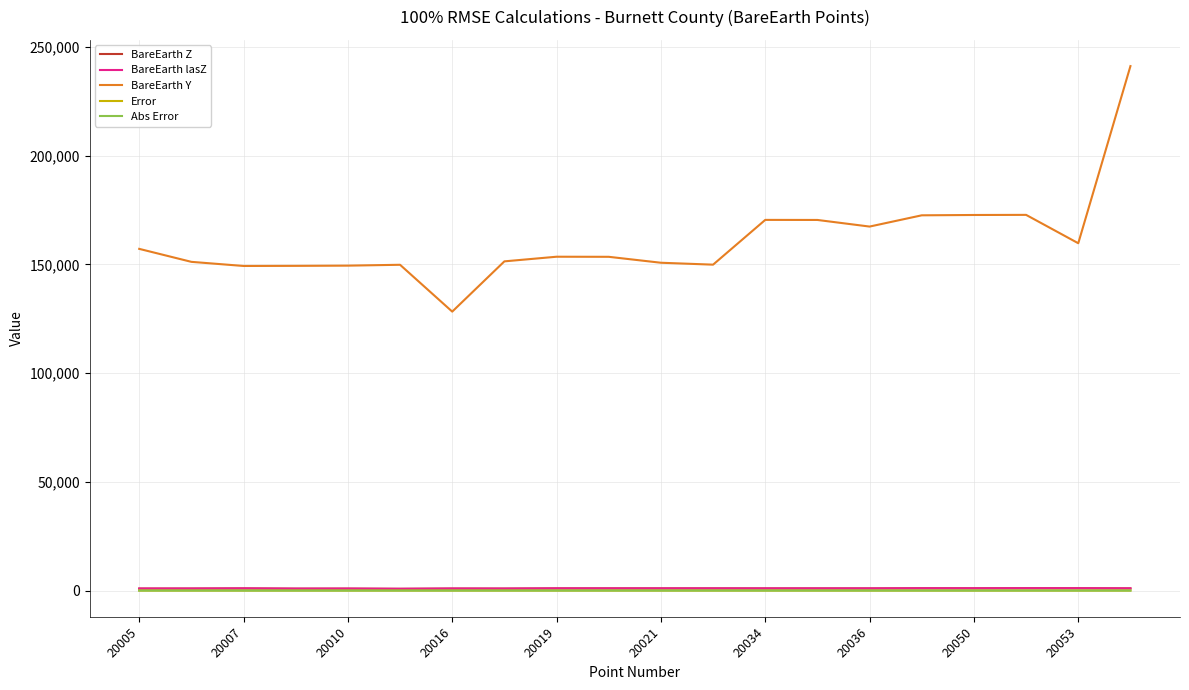

Which series has the largest total across all categories?

BareEarth Y